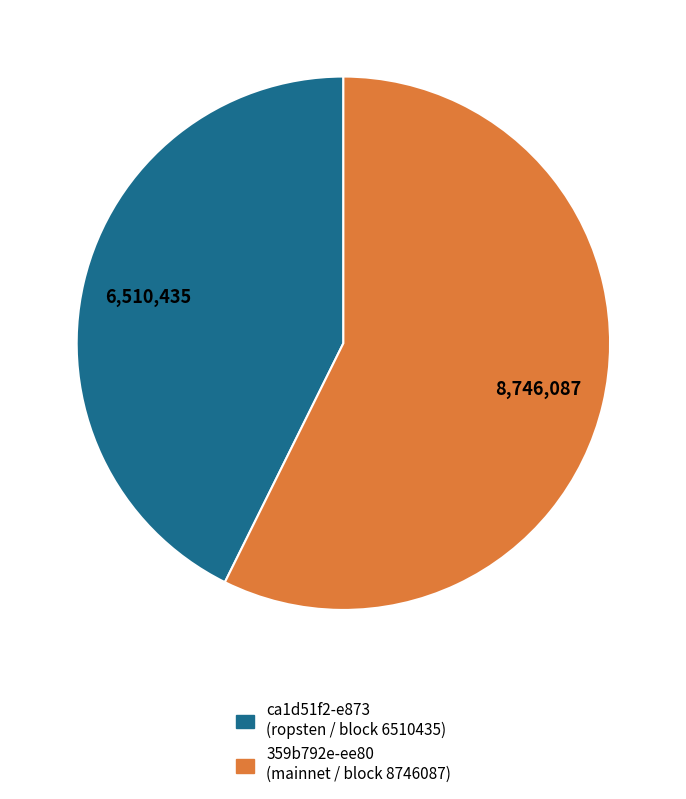

Does any single category account for the majority?

Yes